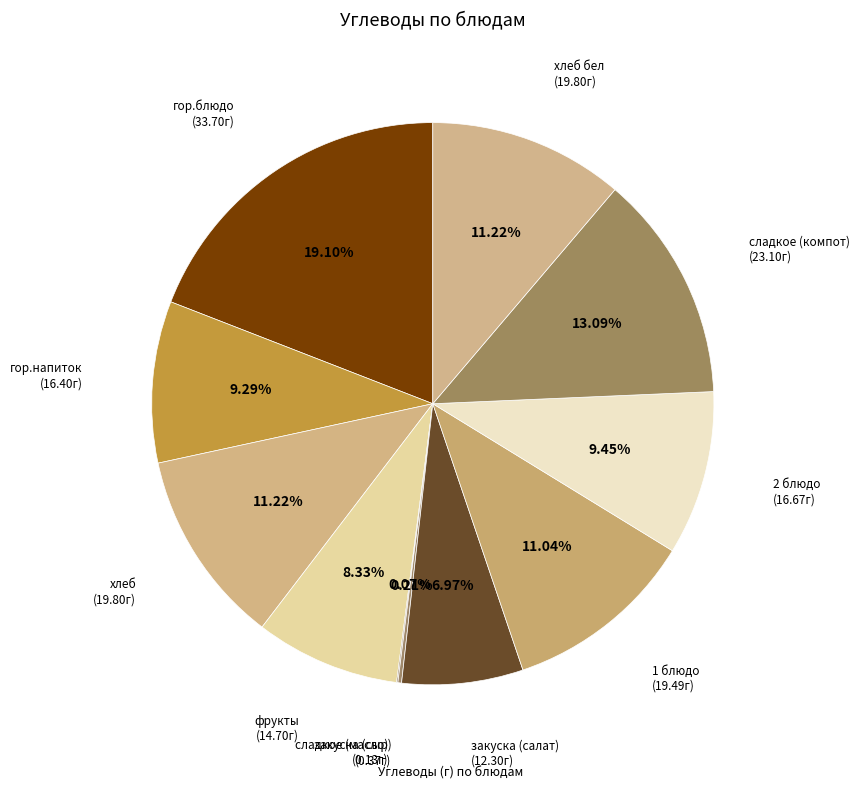

Count the number of slices in the pie.

11